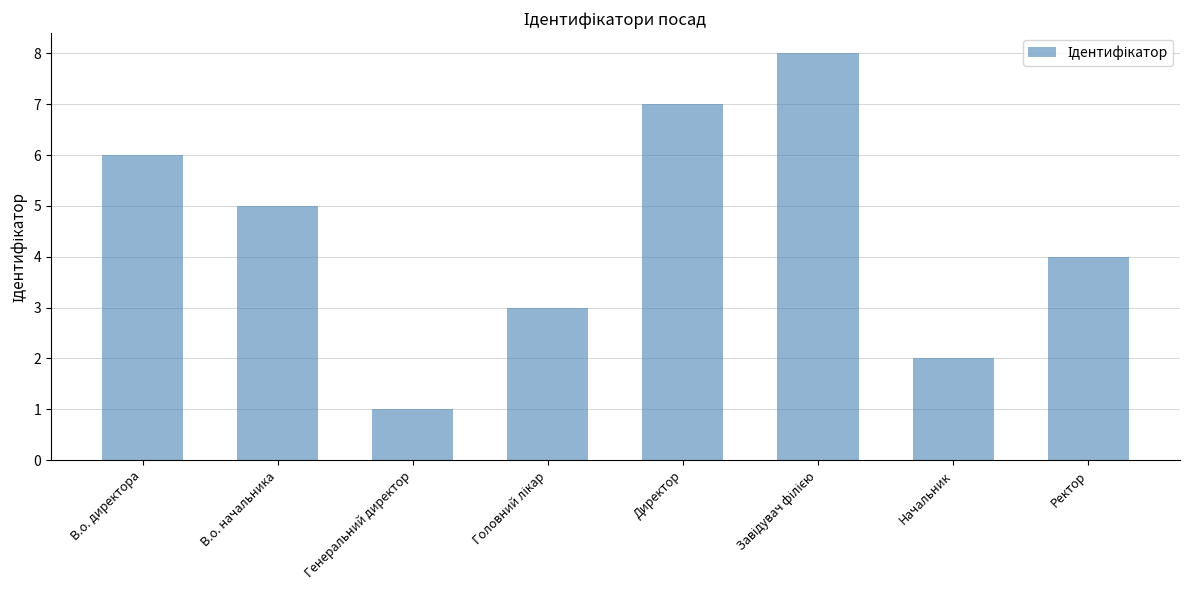

Reading left to right, what are all the values shown in this chart?

6	5	1	3	7	8	2	4